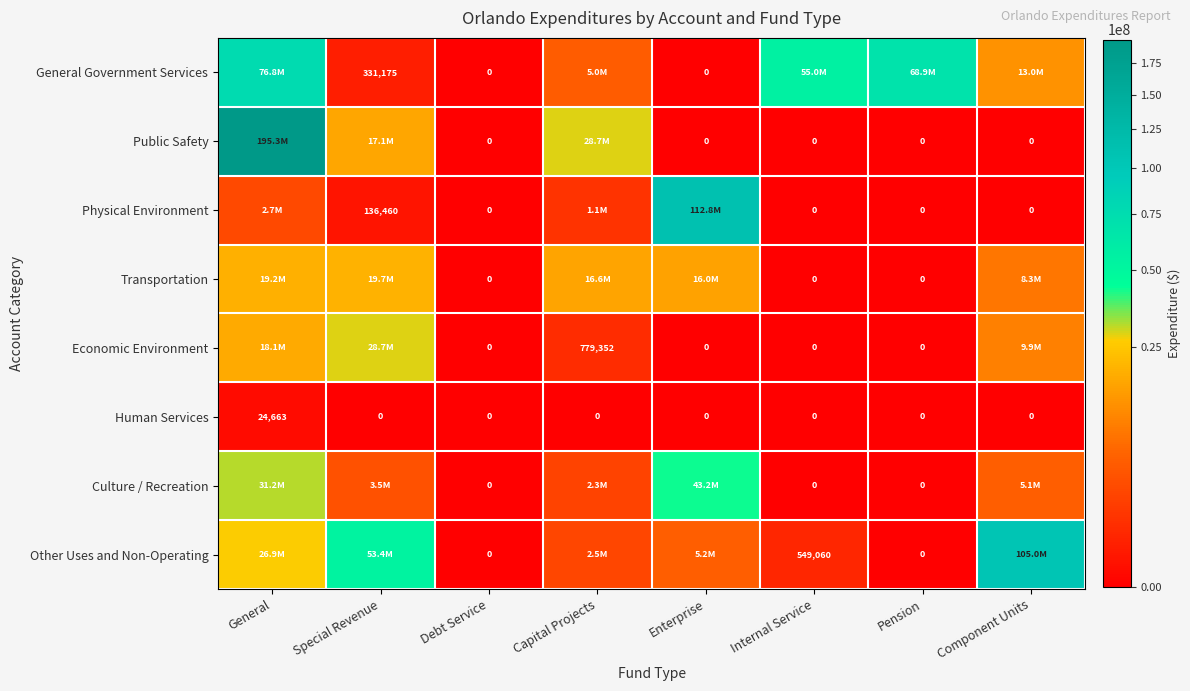

What is the sum of all Human Services values?

24663